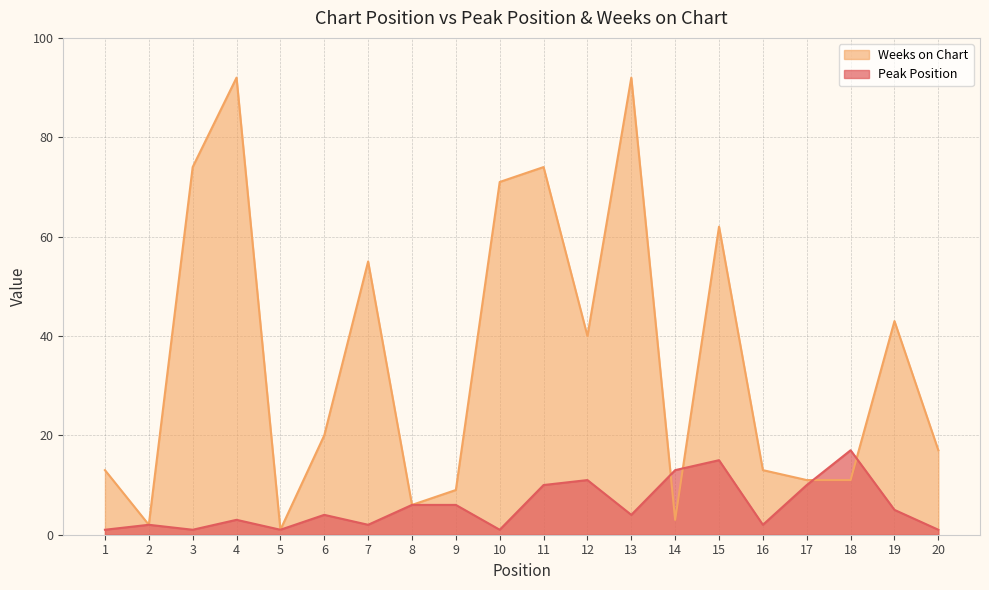

What is the average value of the Peak Position series?

6